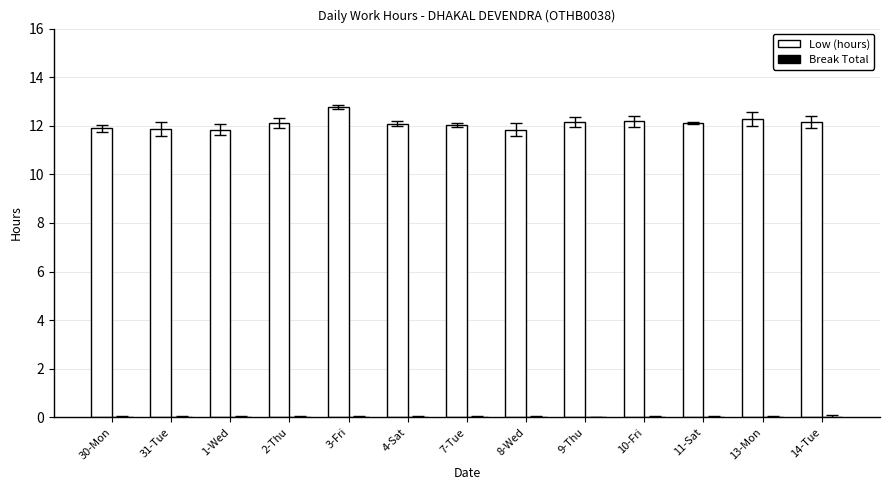

What is the label of the 1st bar from the right?

14-Tue